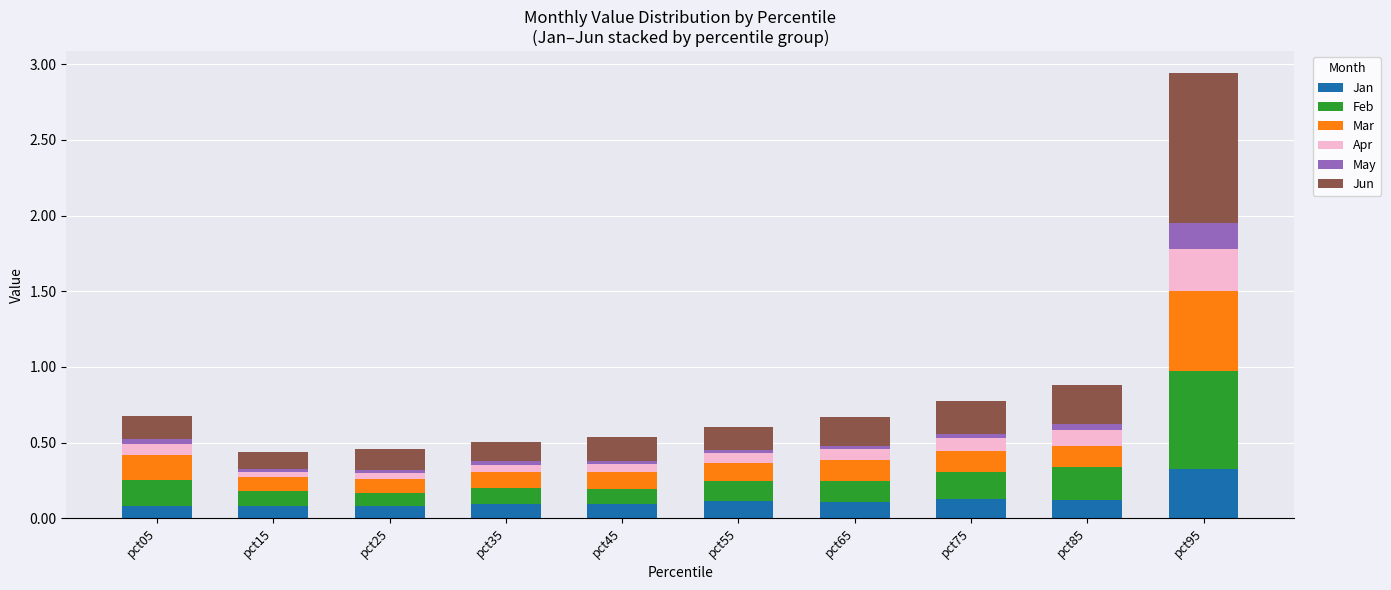

At which category is the sum across all series the highest?

pct95